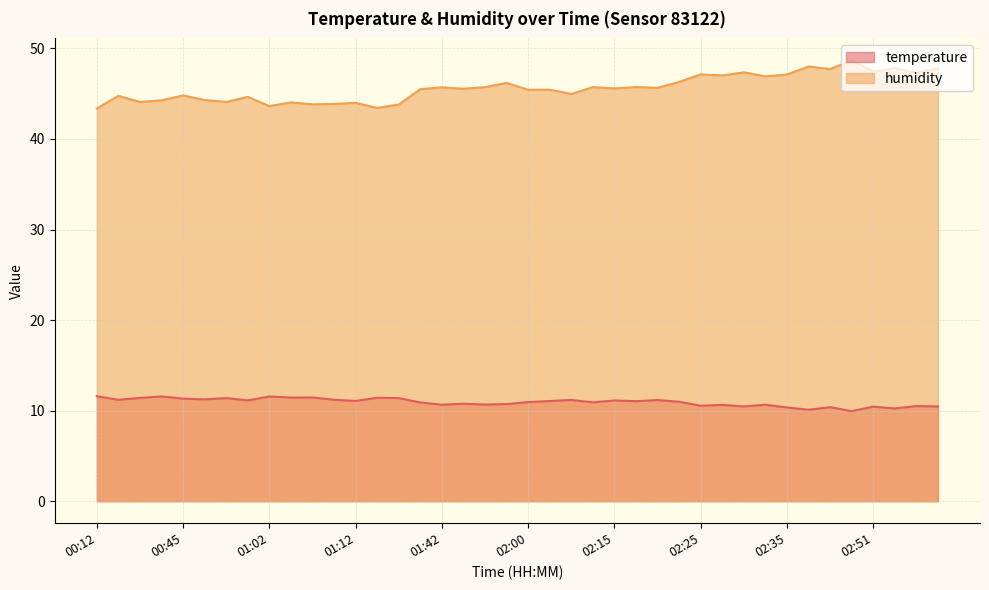

How many interior local peaks does the temperature series have?

14